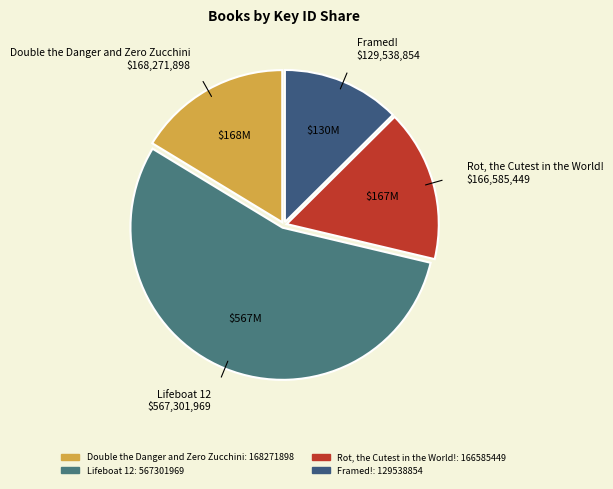

The Rot, the Cutest in the World! slice represents 16% of the pie. True or false?

True